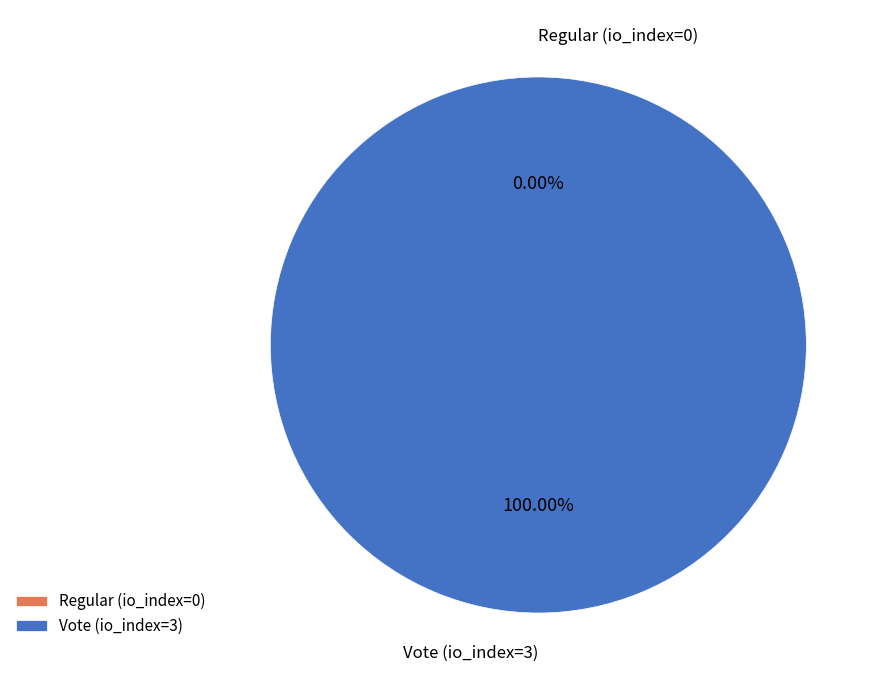

Which slice is the largest?

Vote (io_index=3)